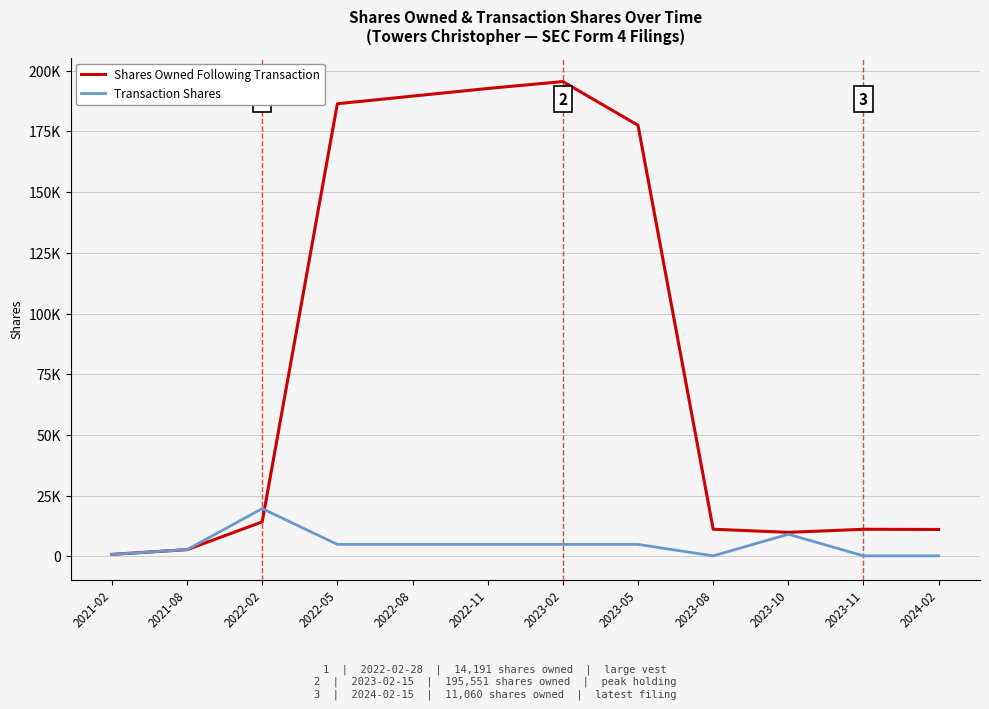

What are all the series names shown in the legend?

Shares Owned Following Transaction, Transaction Shares